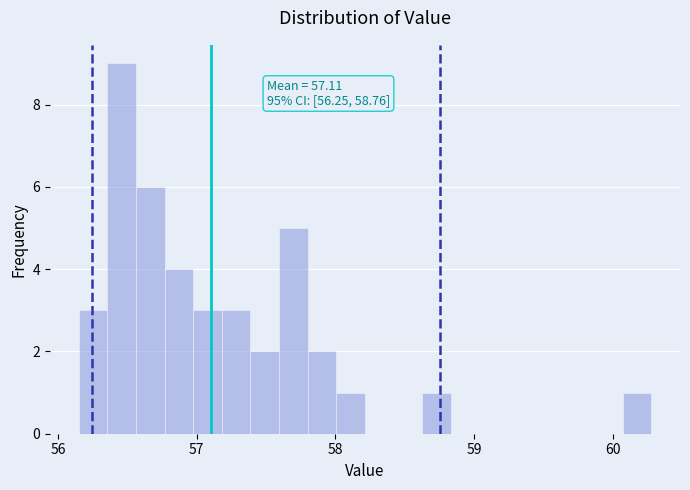

Read against the x-axis, roughly where is the centre of the tallest bar?

56.5